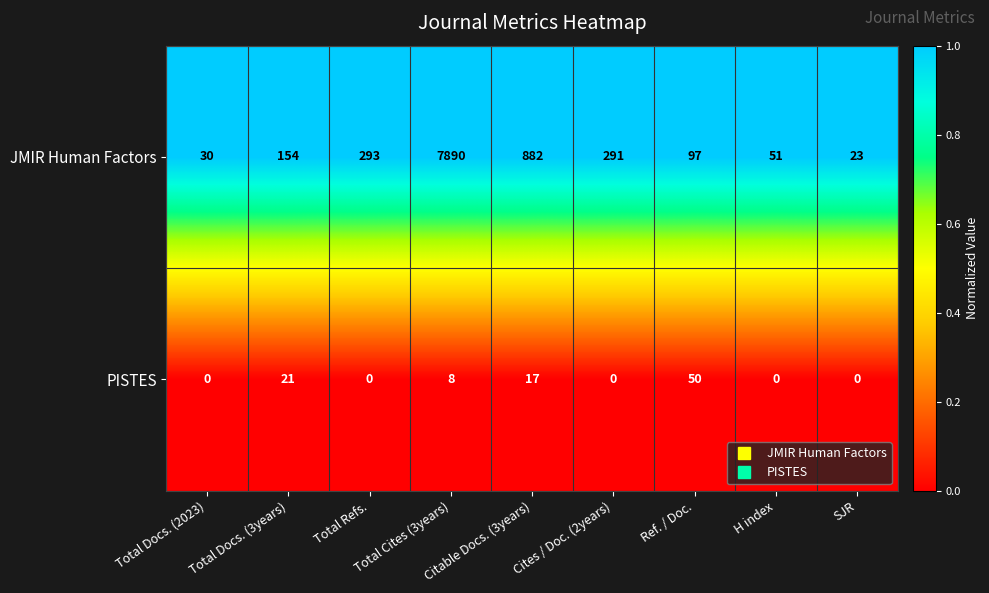

What is the difference between the highest and lowest values at Total Cites (3years)?

7882